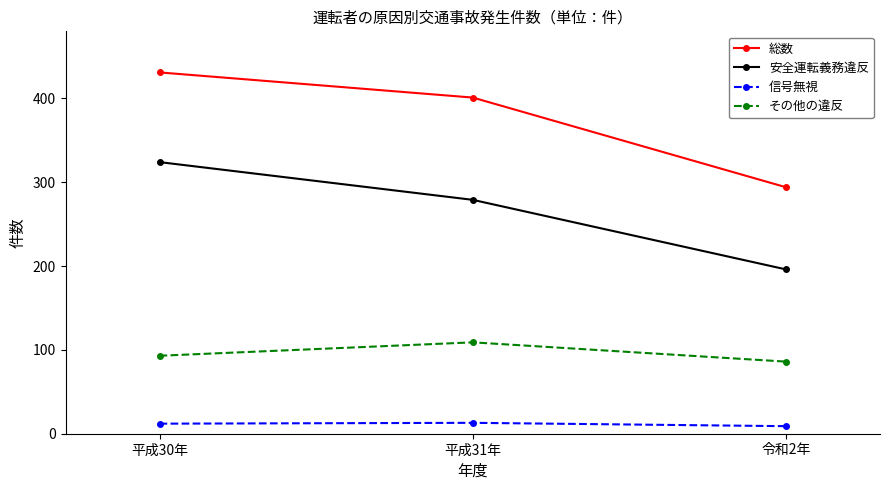

What is the average value of the 総数 series?

375